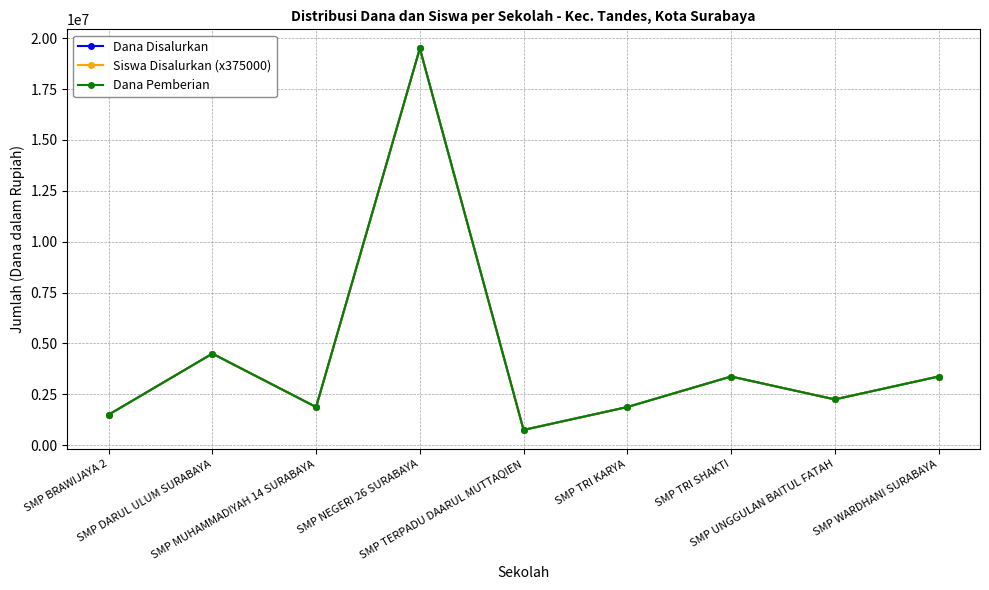

Does the chart have visible grid lines?

Yes